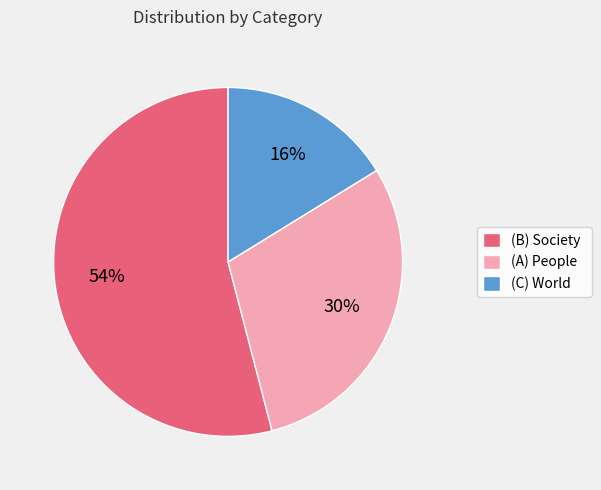

To the nearest percent, what portion does (A) People represent?

30%